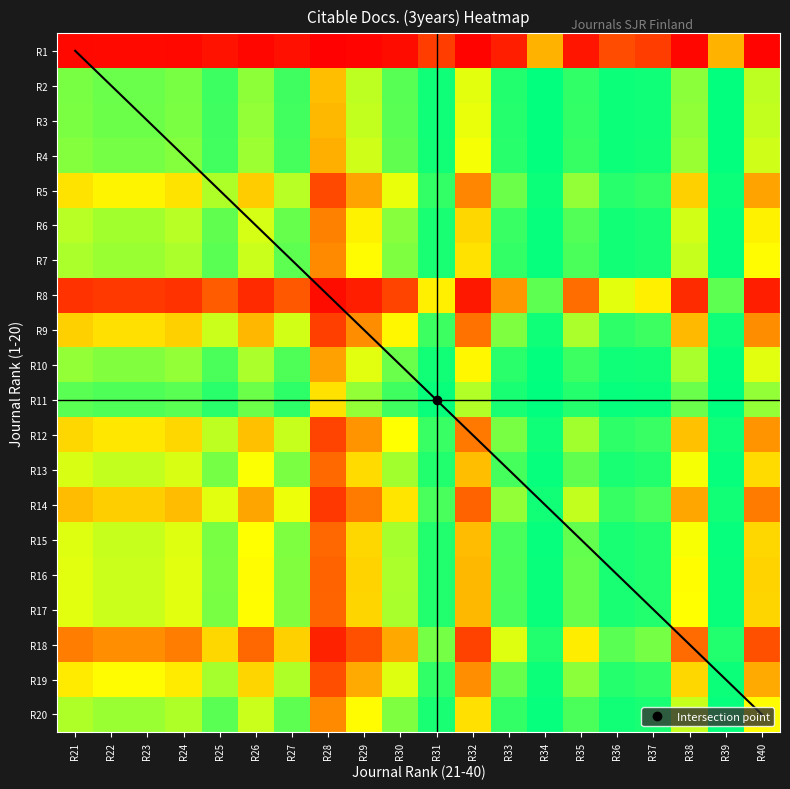

List the series in order of their peak value, lowest first.

R1, R8, R18, R14, R9, R12, R5, R19, R16, R17, R15, R13, R6, R20, R7, R10, R4, R3, R2, R11